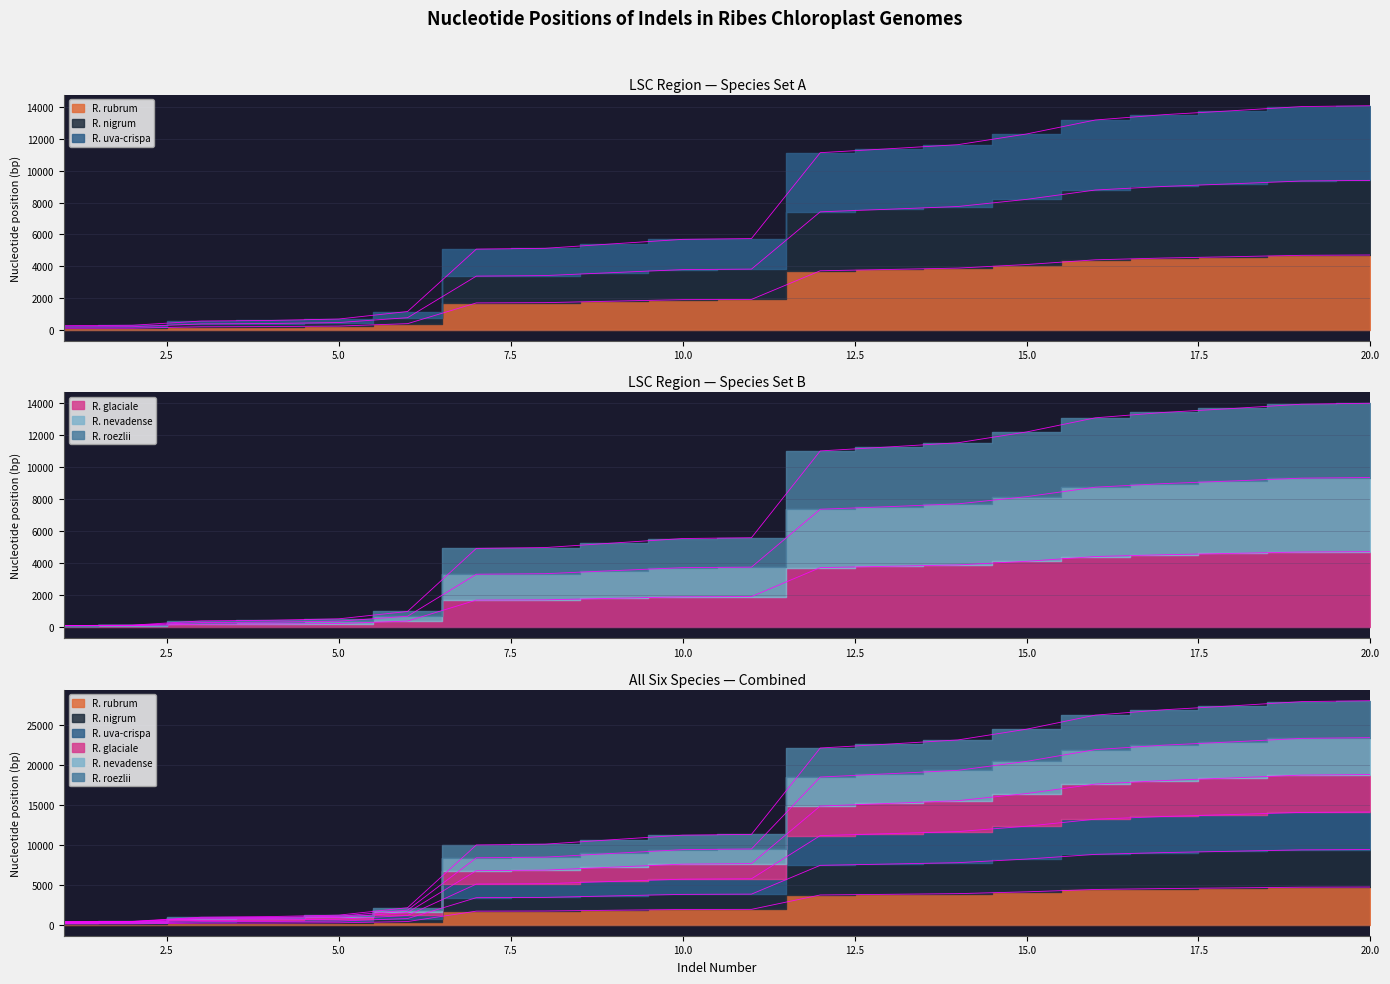

Rank the series by their maximum value, from lowest to highest.

R. rubrum, R. glaciale, R. roezlii, R. uva-crispa, R. nevadense, R. nigrum